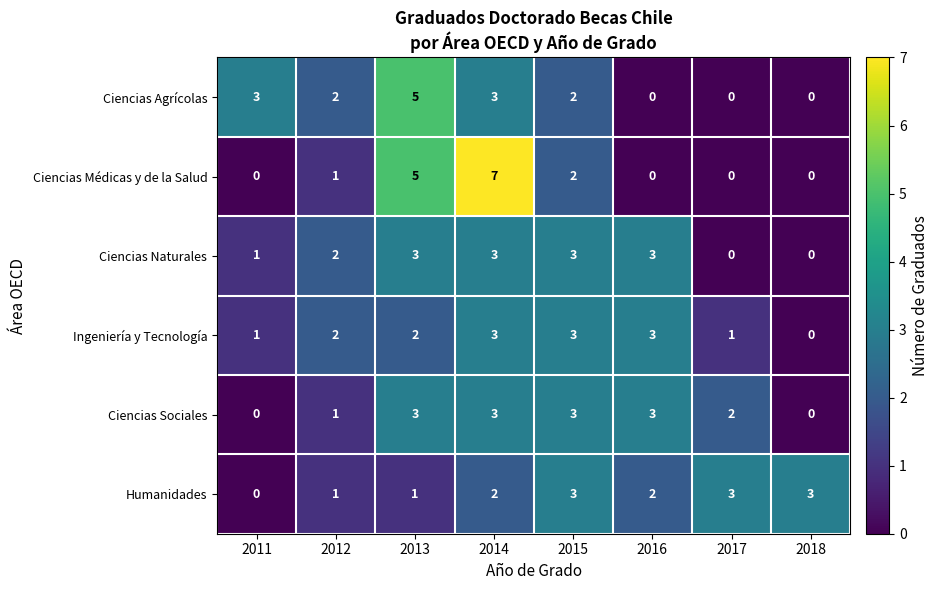

What is the spread (max minus min) of values at 2014?

5